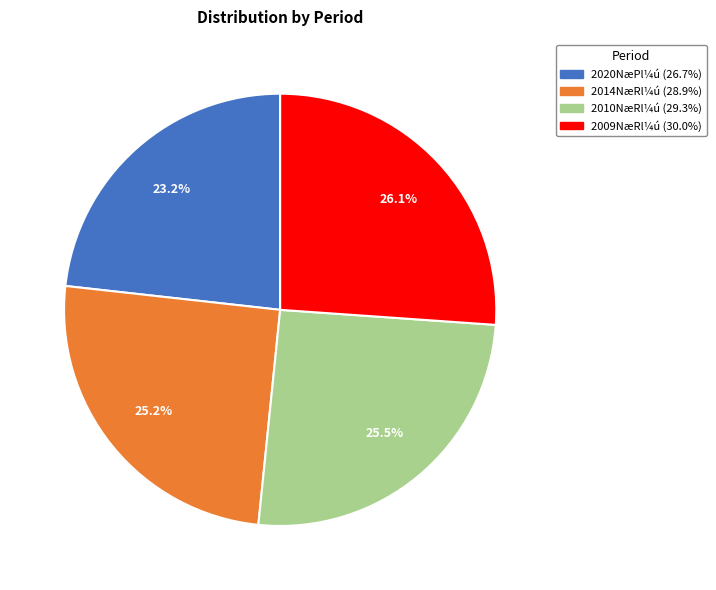

Is there any slice that represents more than half of the pie?

No